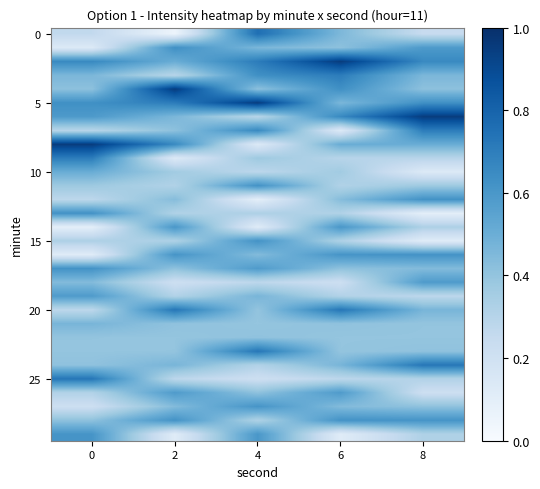

At how many categories does at least one series exceed 0?

5